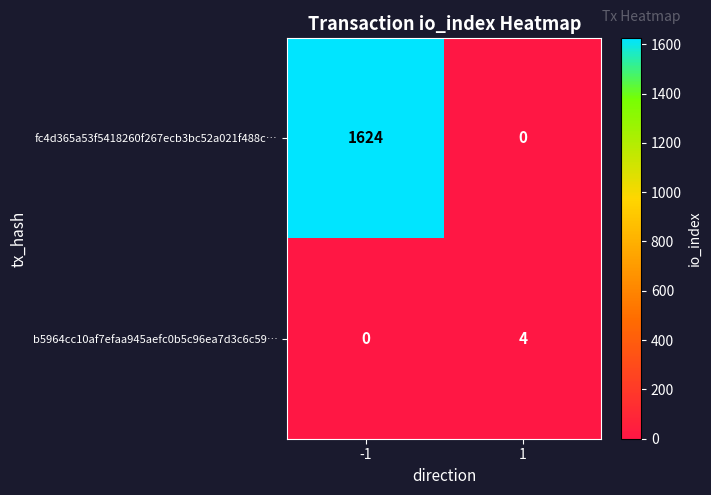

What is the difference between the highest and lowest values at -1?

1624